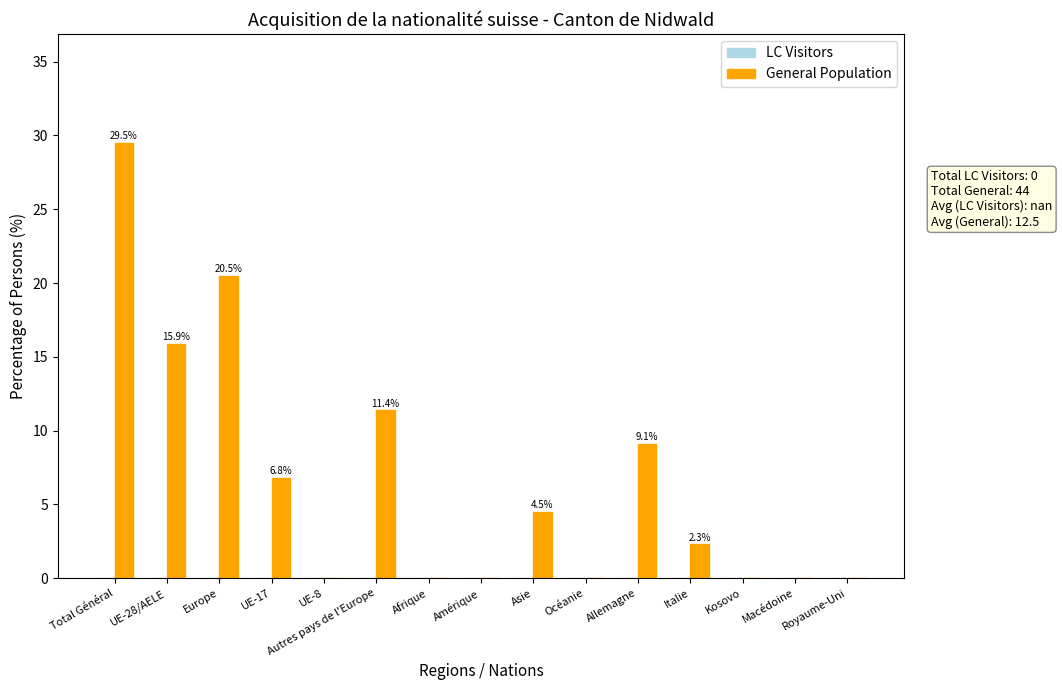

What is the sum of all values?

100.0